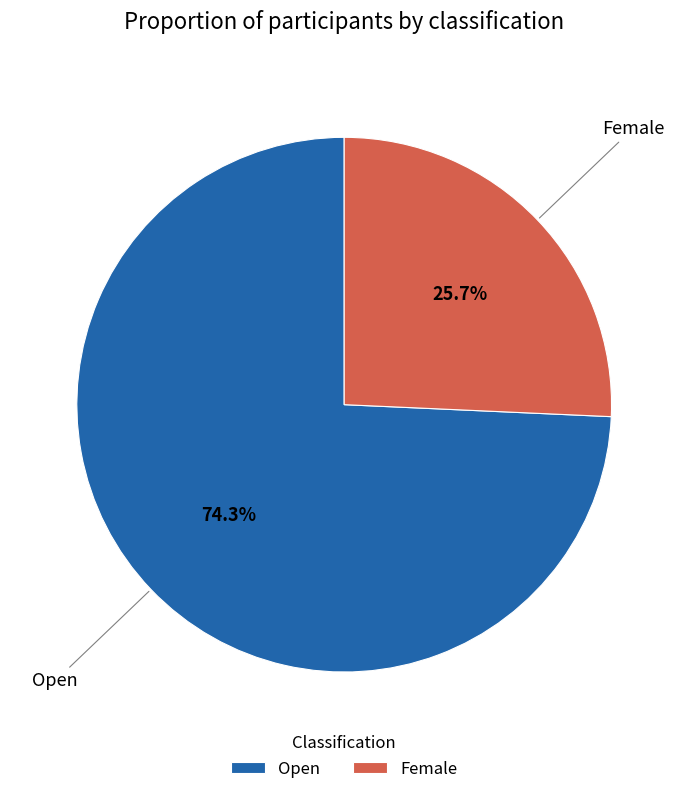

Between Open and Female, which is larger?

Open